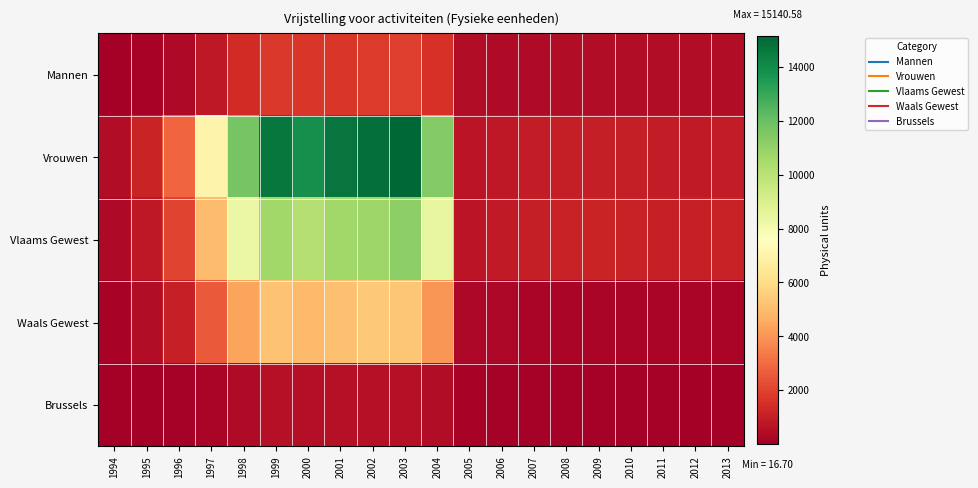

What is the minimum value shown in the chart?

16.7